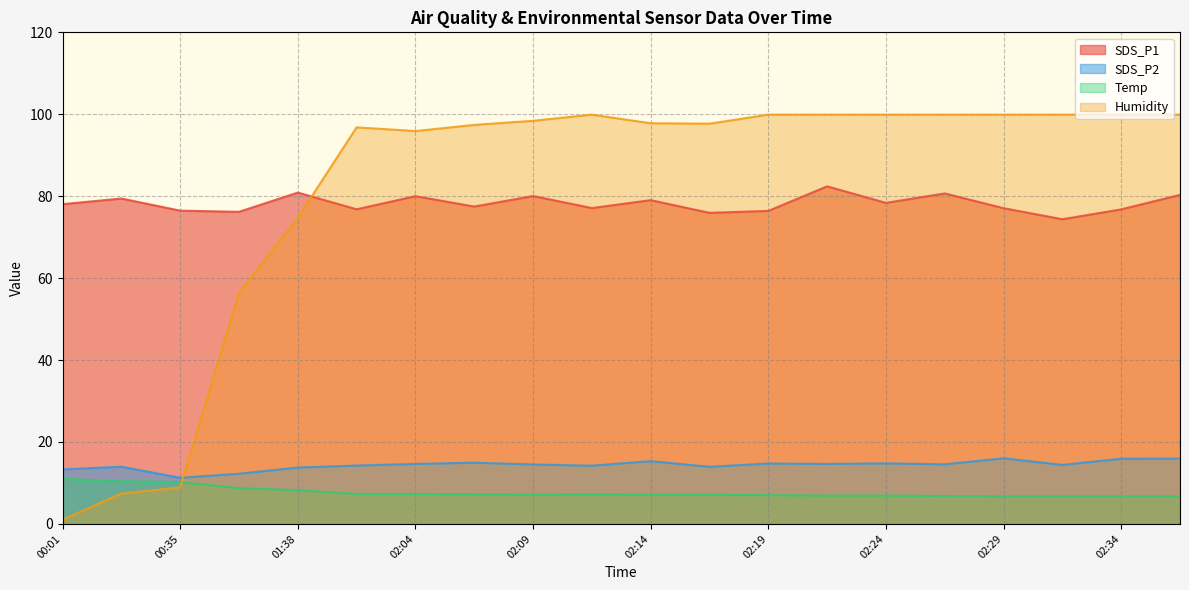

Between 02:24 and 02:17, which is larger?

02:24